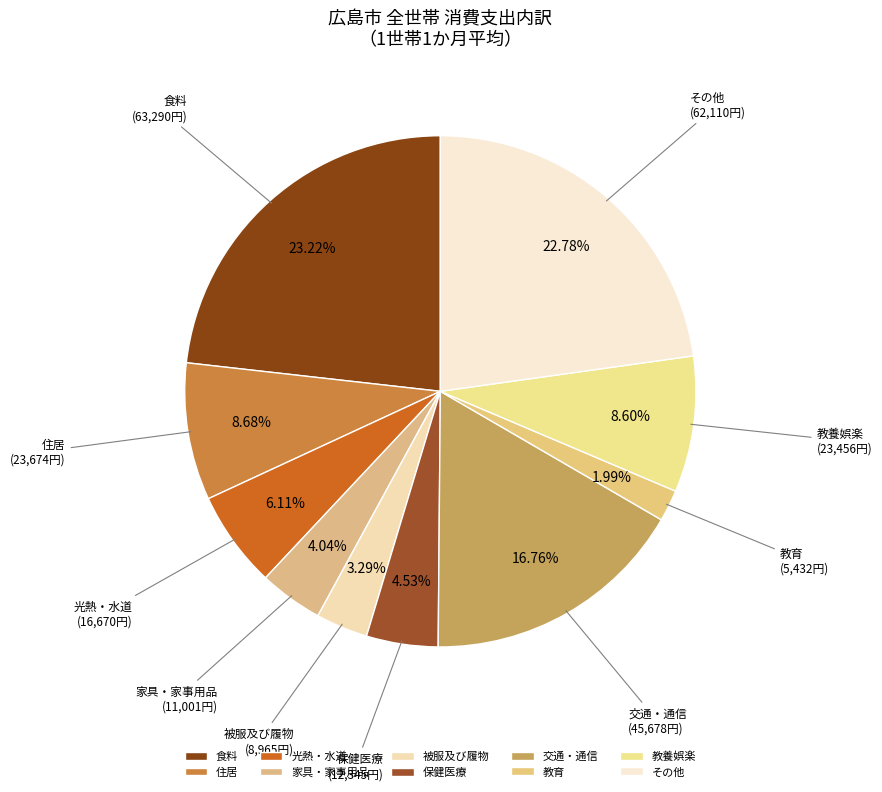

Approximately how many times larger is the value at 光熱・水道 compared to 交通・通信?

0.4